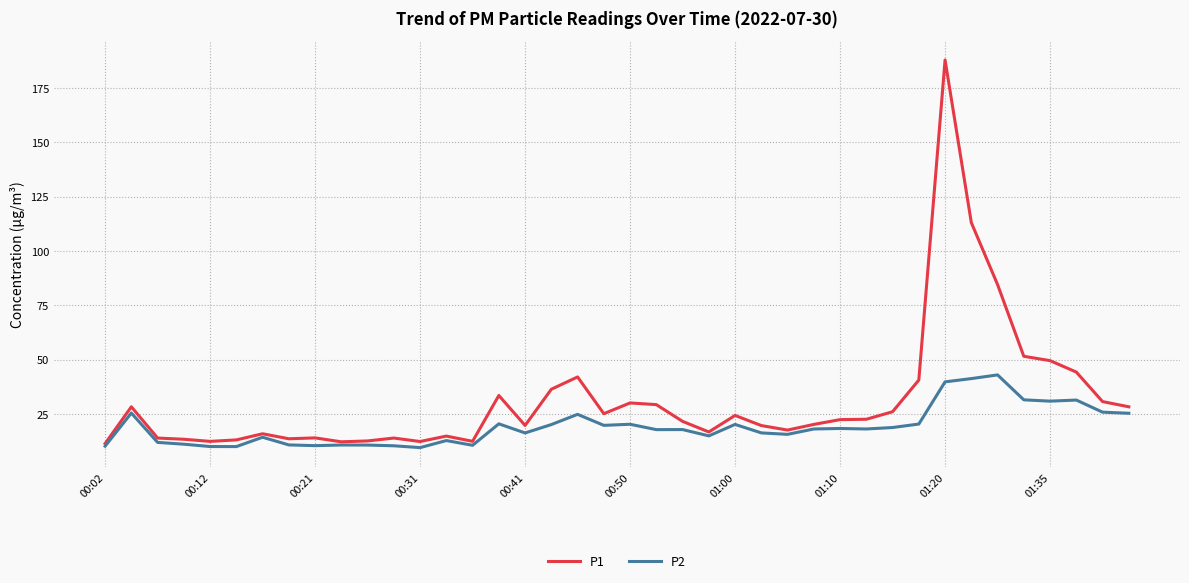

What is the smallest value displayed?

9.6